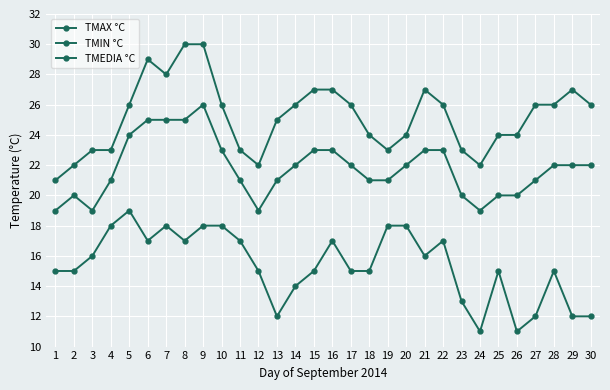

What is the value of the TMEDIA °C point at the 16th from the left?

23